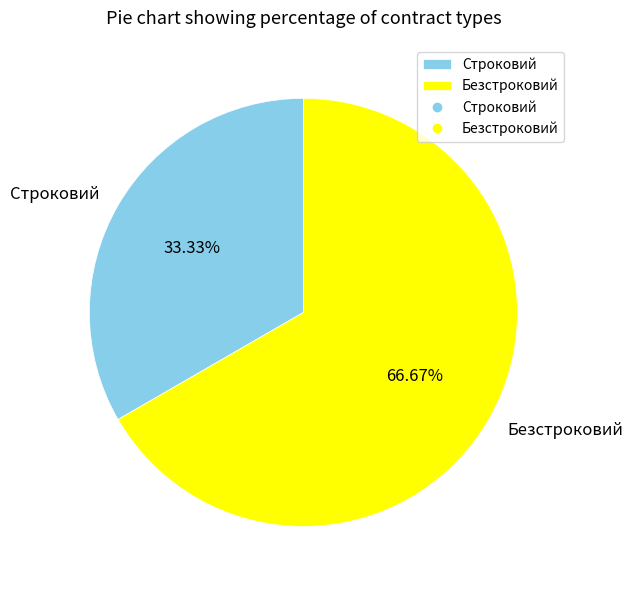

Which category has the smallest portion of the pie?

Строковий